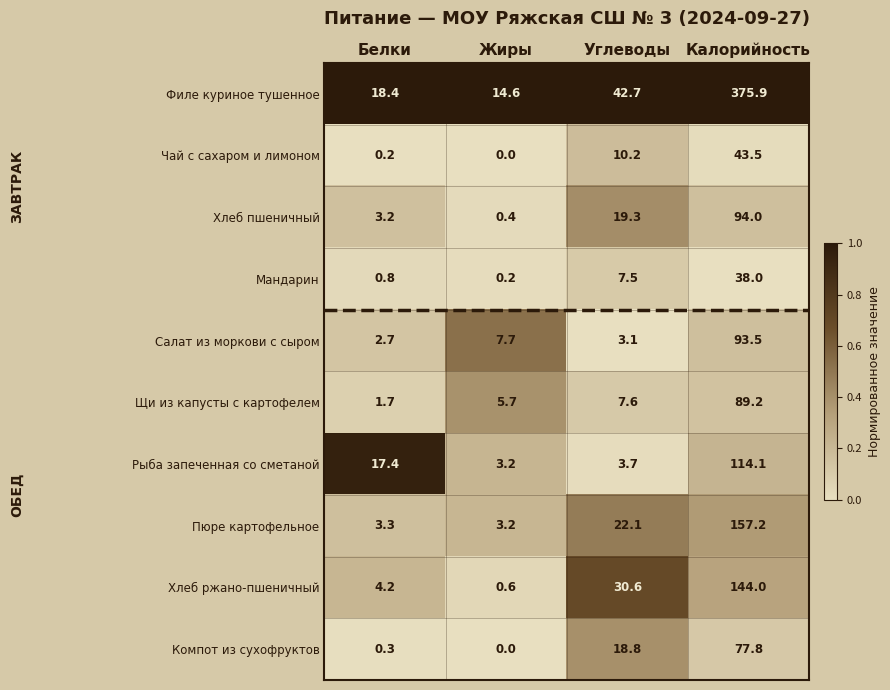

What is the total value across all series at Жиры?

35.6